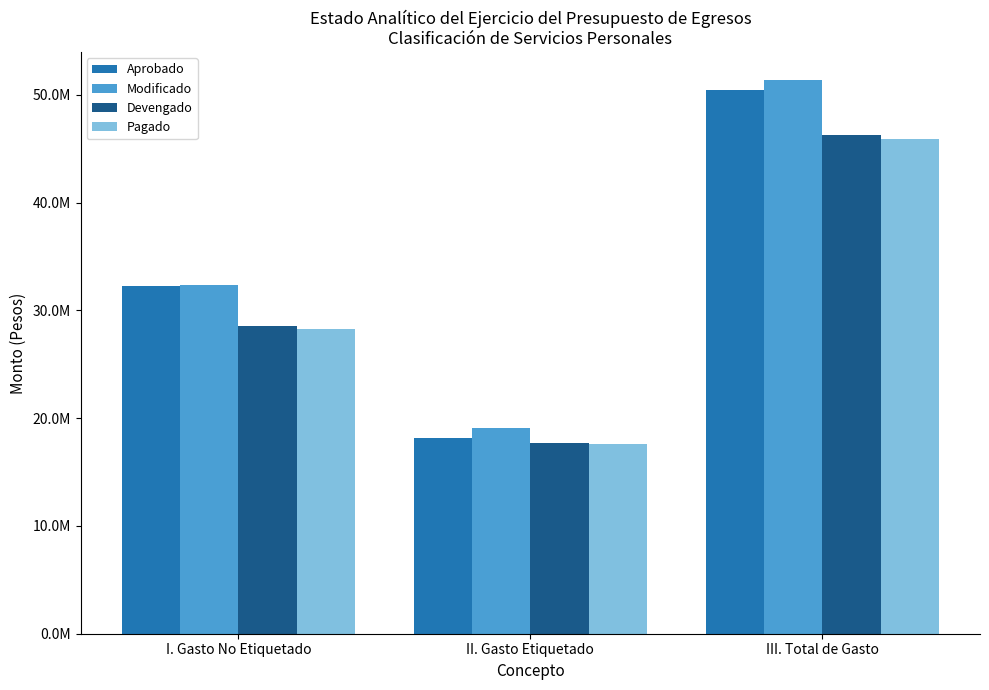

Which category has the highest value in the Modificado series?

III. Total de Gasto